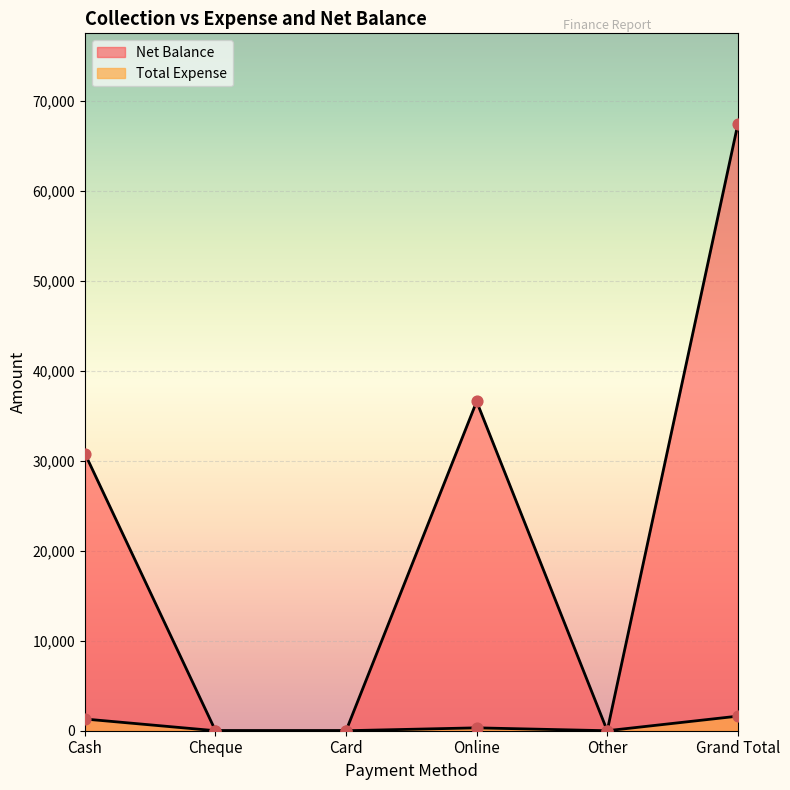

Is the value of Net Balance at Cash greater than the value of Total Expense at Online?

Yes